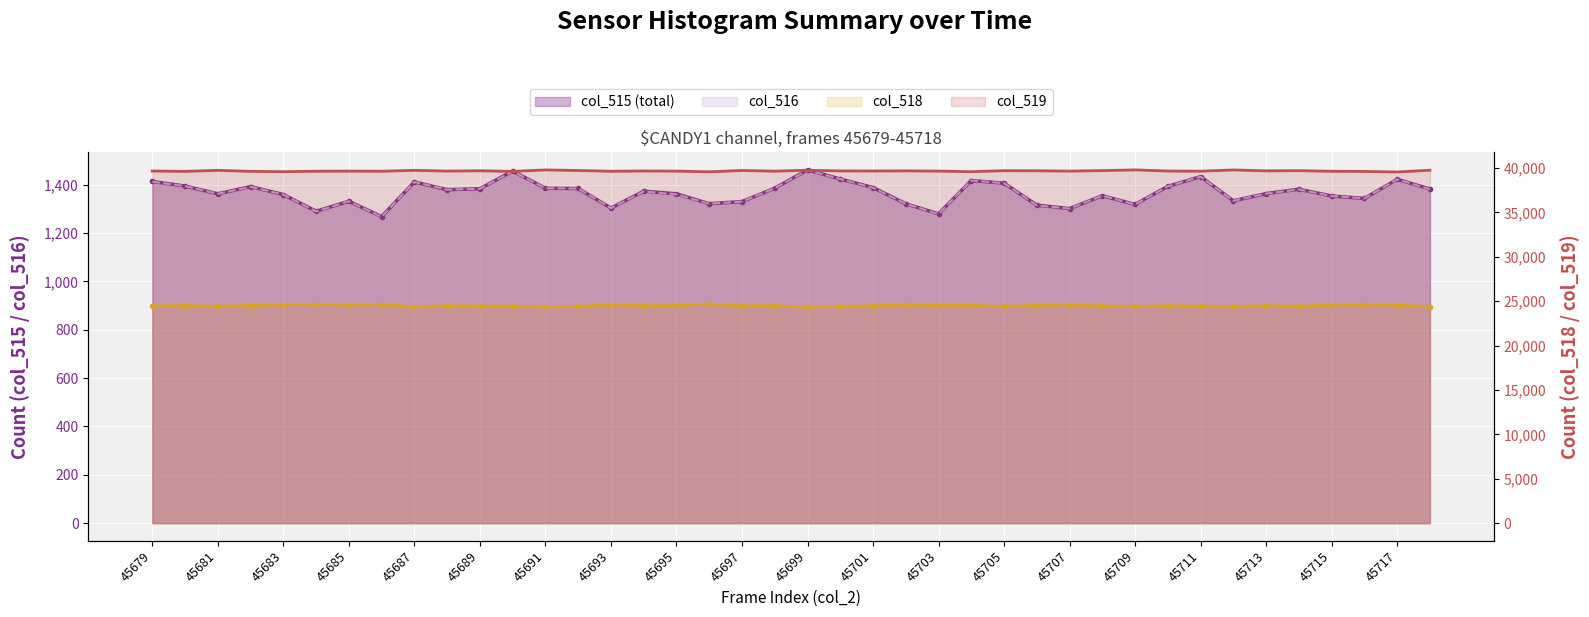

At which label does col_515 (total) first exceed 1379?

45679